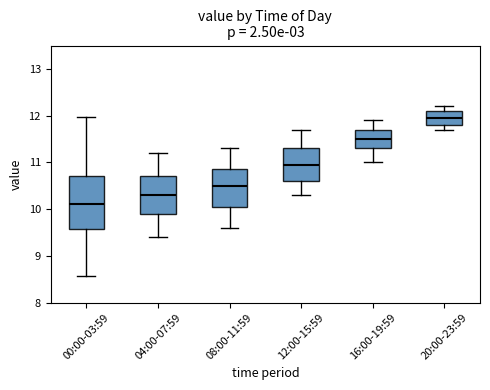

Reading left to right, transcribe this box plot: for each box, give where its median line is, the range the box spans, and where its two whiskers end, as read against the y-axis. The values are not printed on the chart, so give them approximately, as read against the axis.

00:00-03:59: median 10.1, box 9.6 to 10.7, whiskers 8.6 to 12.0
04:00-07:59: median 10.3, box 9.9 to 10.7, whiskers 9.4 to 11.2
08:00-11:59: median 10.5, box 10.1 to 10.9, whiskers 9.6 to 11.3
12:00-15:59: median 11.0, box 10.6 to 11.3, whiskers 10.3 to 11.7
16:00-19:59: median 11.5, box 11.3 to 11.7, whiskers 11.0 to 11.9
20:00-23:59: median 12.0, box 11.8 to 12.1, whiskers 11.7 to 12.2